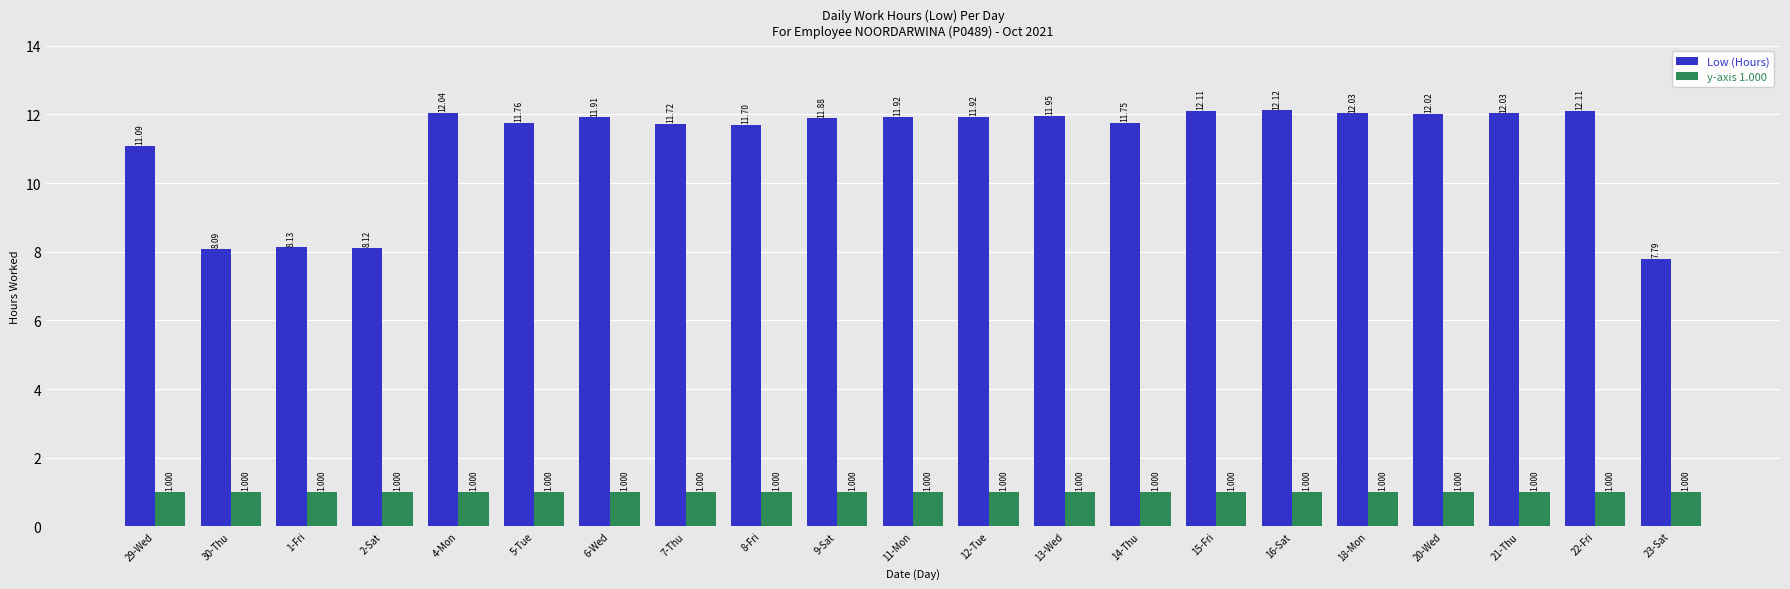

Which series has the largest total across all categories?

Low (Hours)